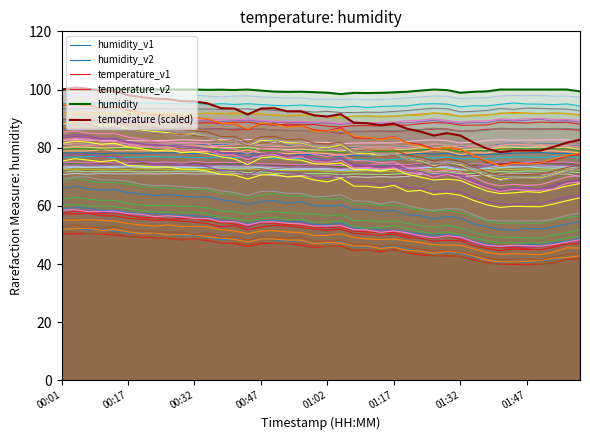

Which category has the highest value in the temperature_v1 series?

00:17